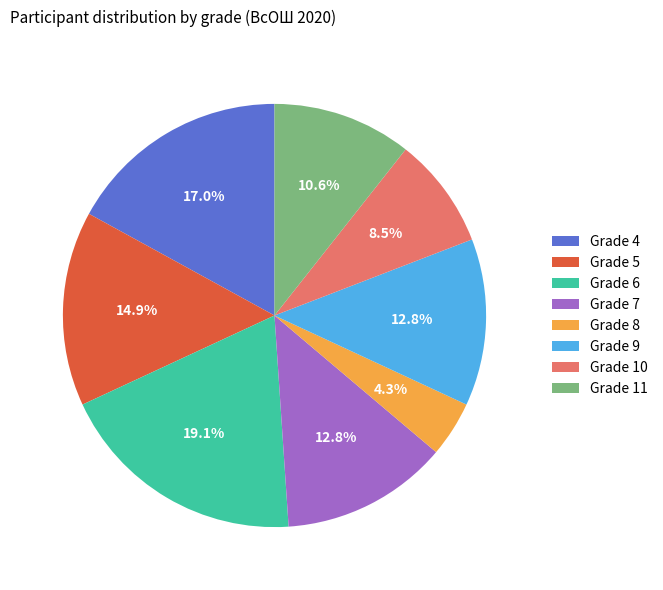

Is there any slice that represents more than half of the pie?

No